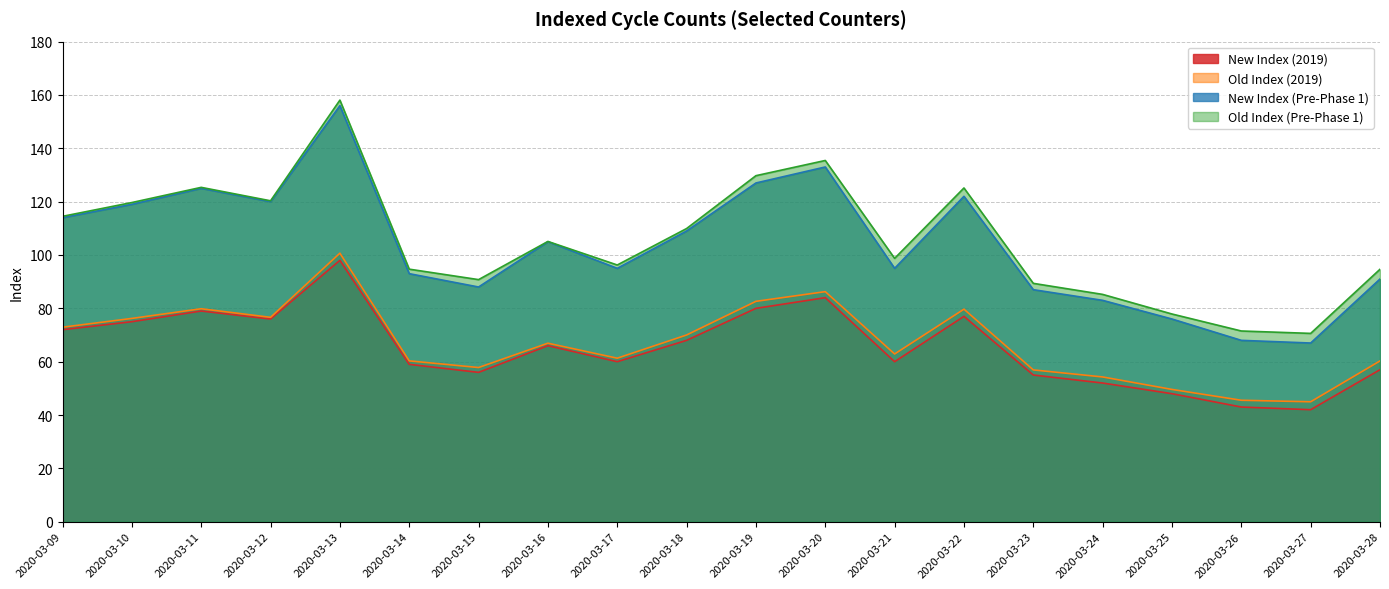

Where is New Index (2019) nearest to the value 70?

2020-03-09